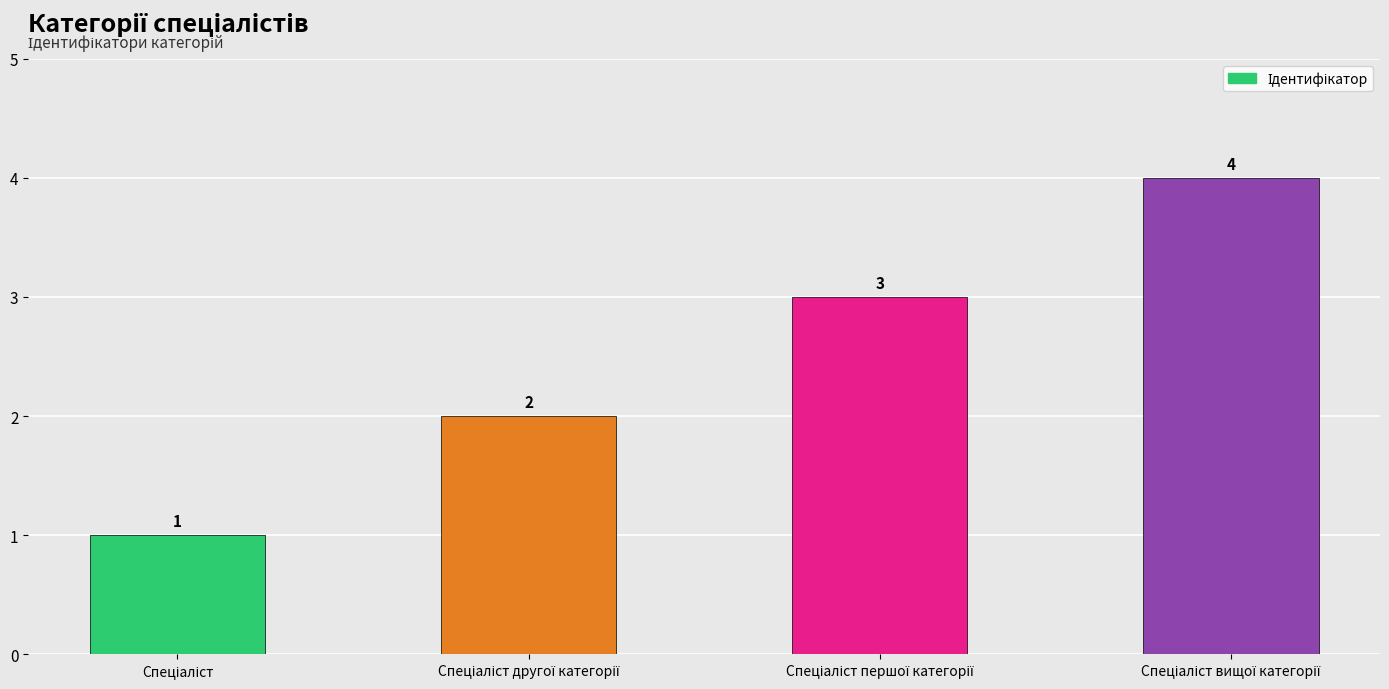

What is the value of the 2nd bar from the left?

2